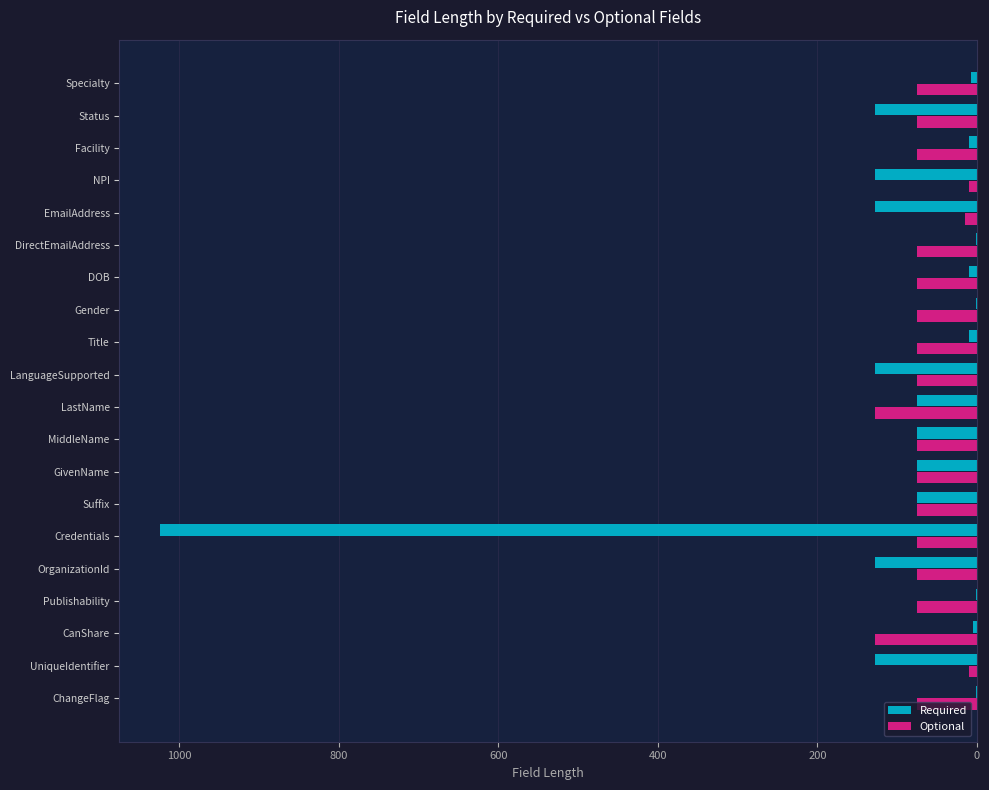

What is the total value across all series at Status?

203